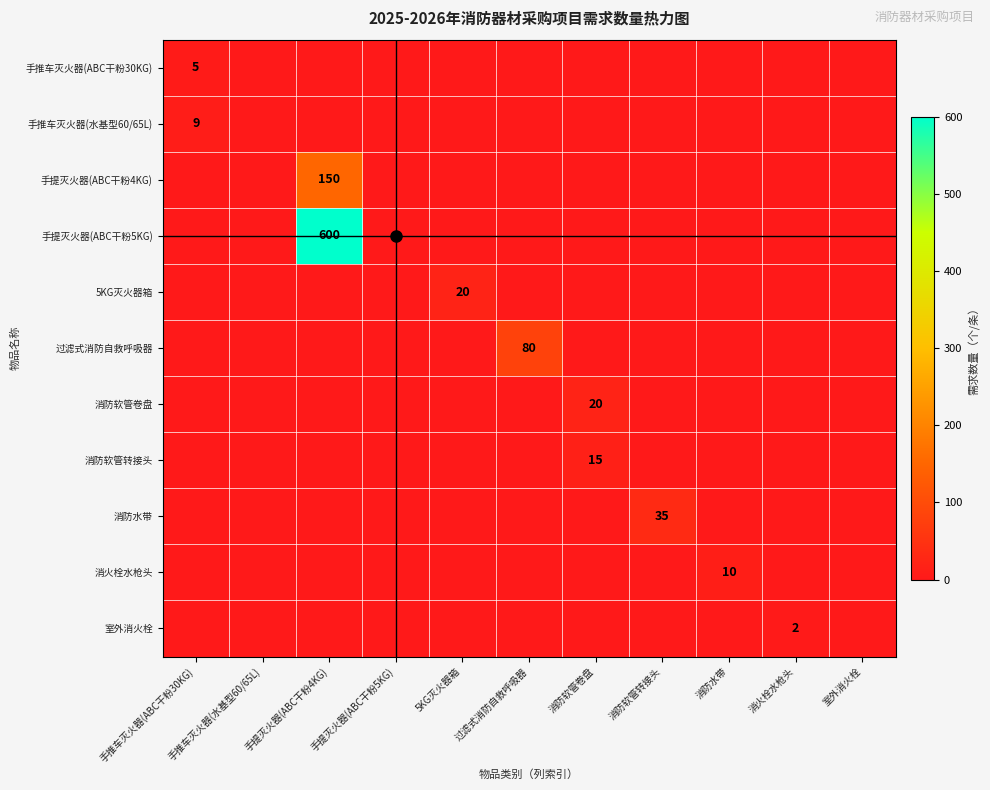

The value of 手提灭火器(ABC干粉5KG) at 手提灭火器(ABC干粉4KG) is 600. True or false?

True